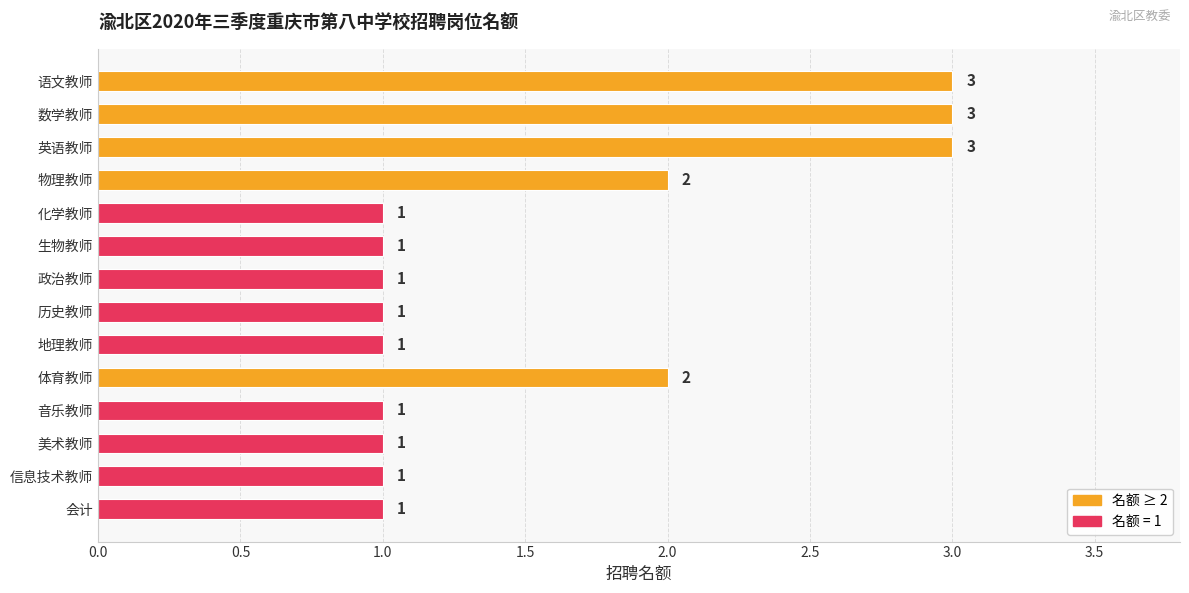

Reading top to bottom, extract all data points from this chart.

3	3	3	2	1	1	1	1	1	2	1	1	1	1